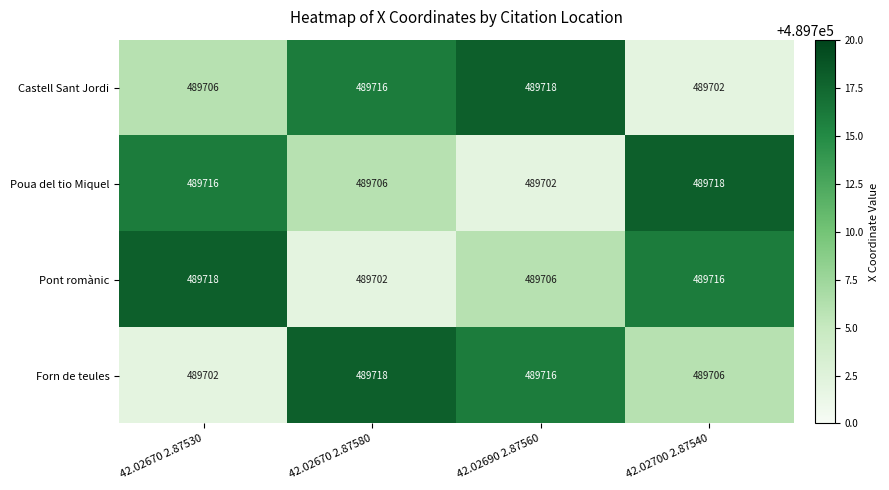

What is the difference between the highest and lowest values at 42.02690 2.87560?

16